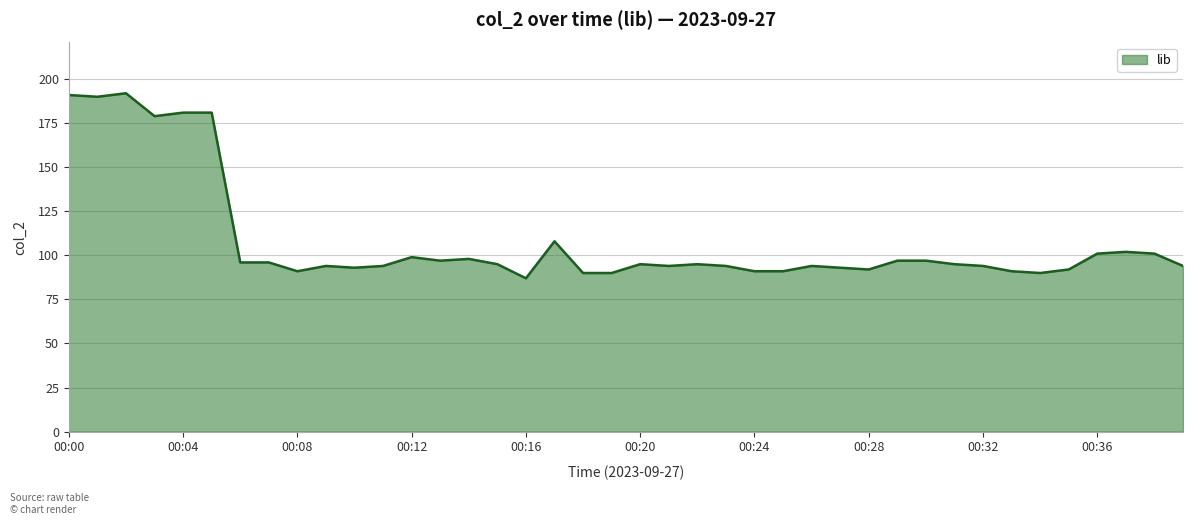

How many series are shown in this chart?

1